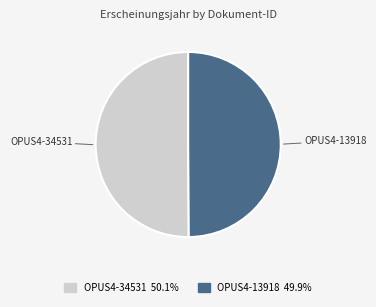

Is the sum of OPUS4-34531 and OPUS4-13918 greater than half?

Yes